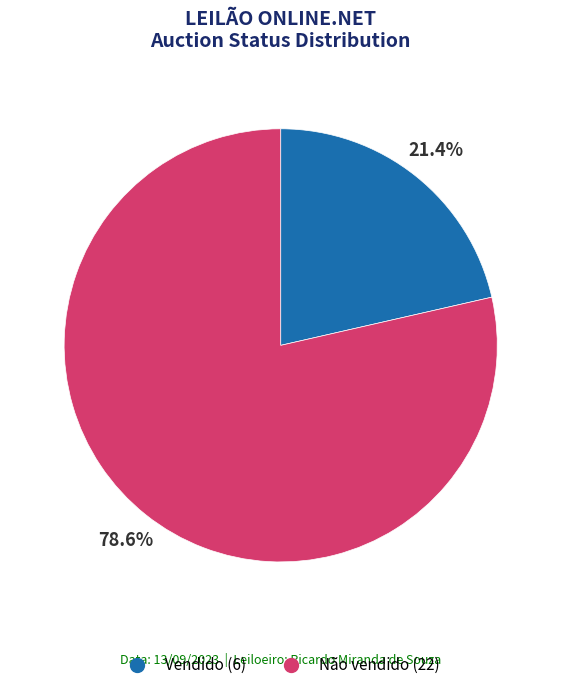

Does any single category account for the majority?

Yes